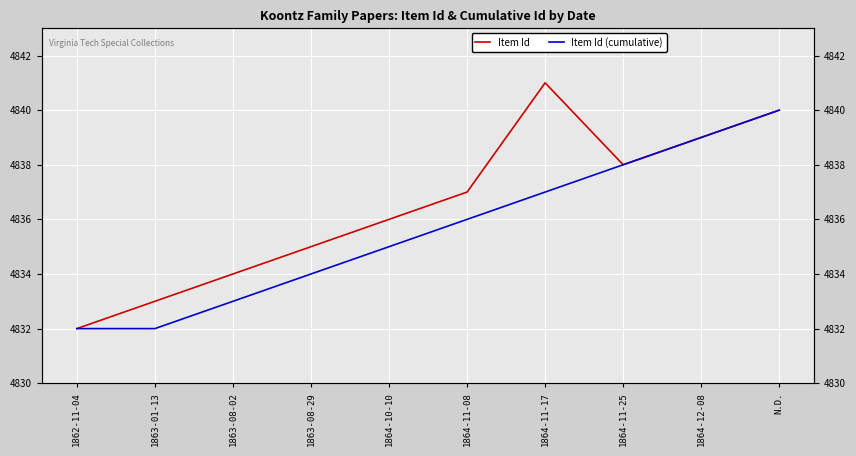

What is the label of the 3rd point from the right?

1864-11-25